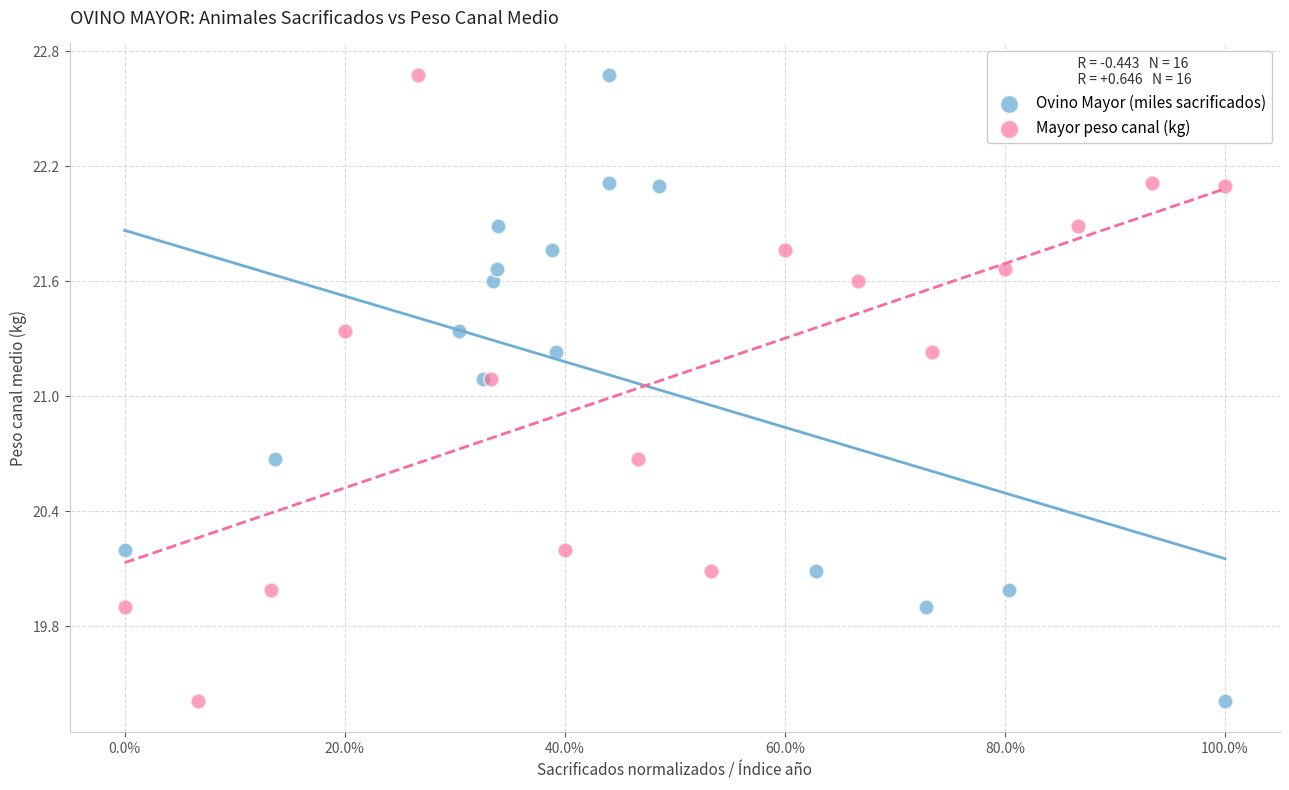

What are all the series names shown in the legend?

Ovino Mayor (miles sacrificados), Mayor peso canal (kg)